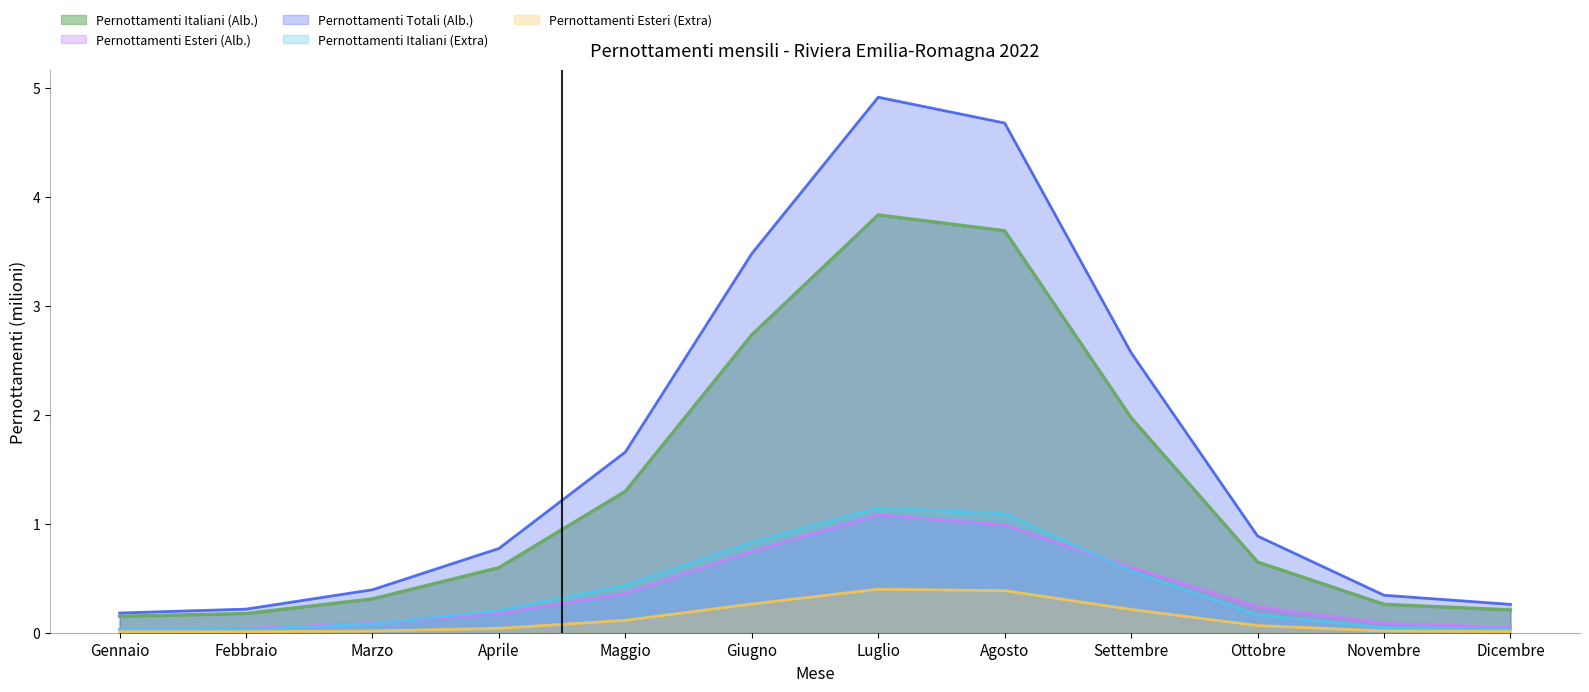

How many categories are shown in the chart?

12